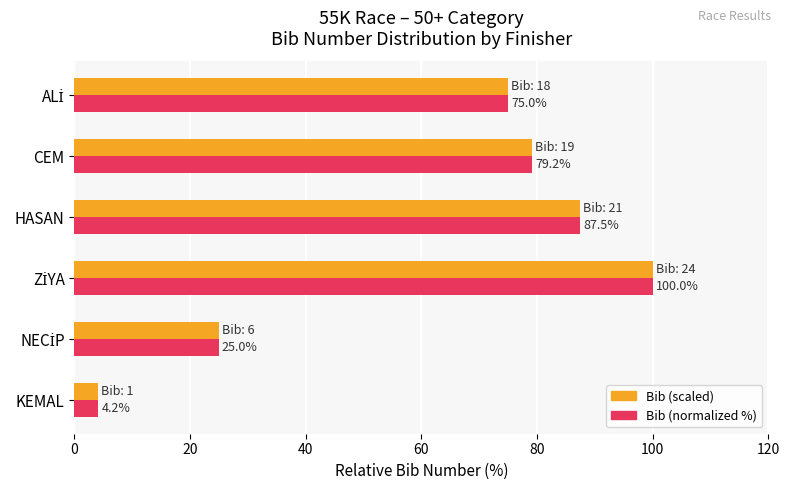

How many series are shown in this chart?

2